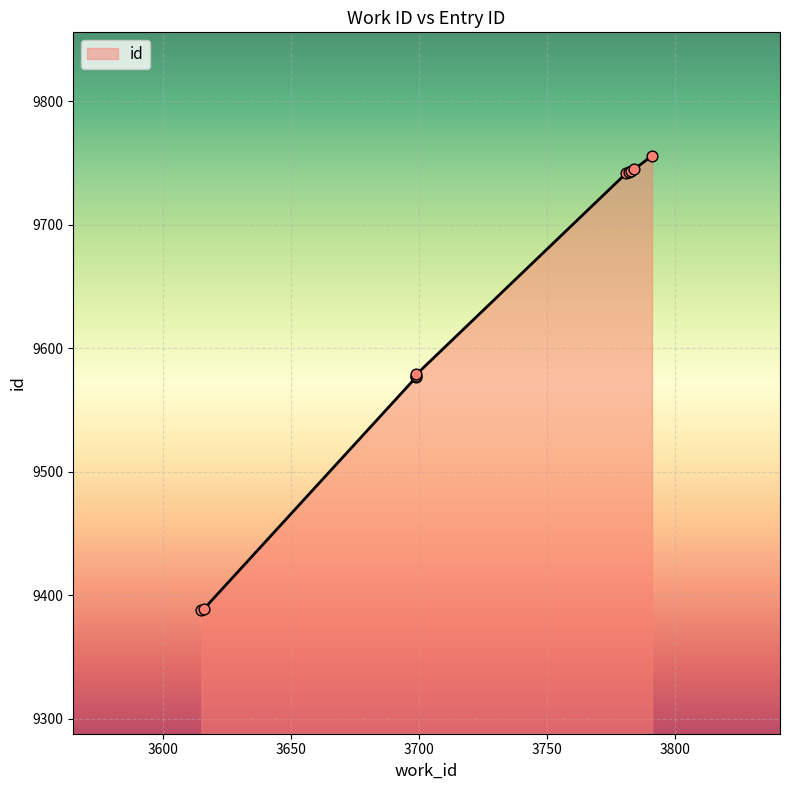

Approximately how many times larger is the value at 3791 compared to 3699?

1.0